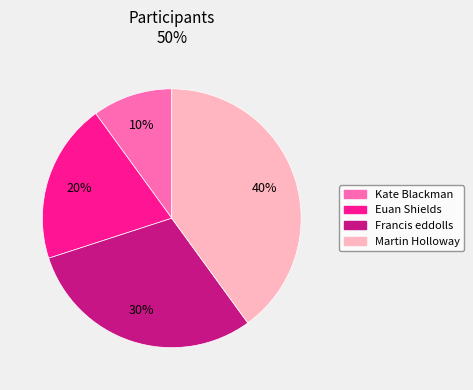

Rank the categories by value from highest to lowest.

Martin Holloway, Francis eddolls, Euan Shields, Kate Blackman